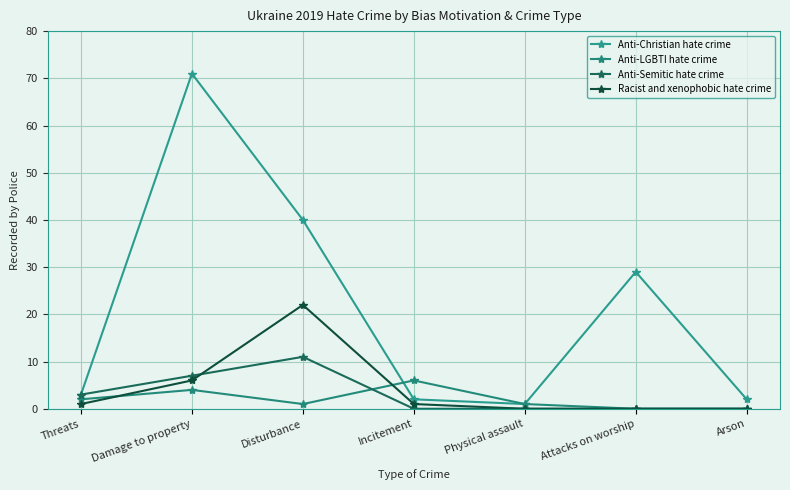

Between Damage to property and Disturbance, which is larger?

Damage to property